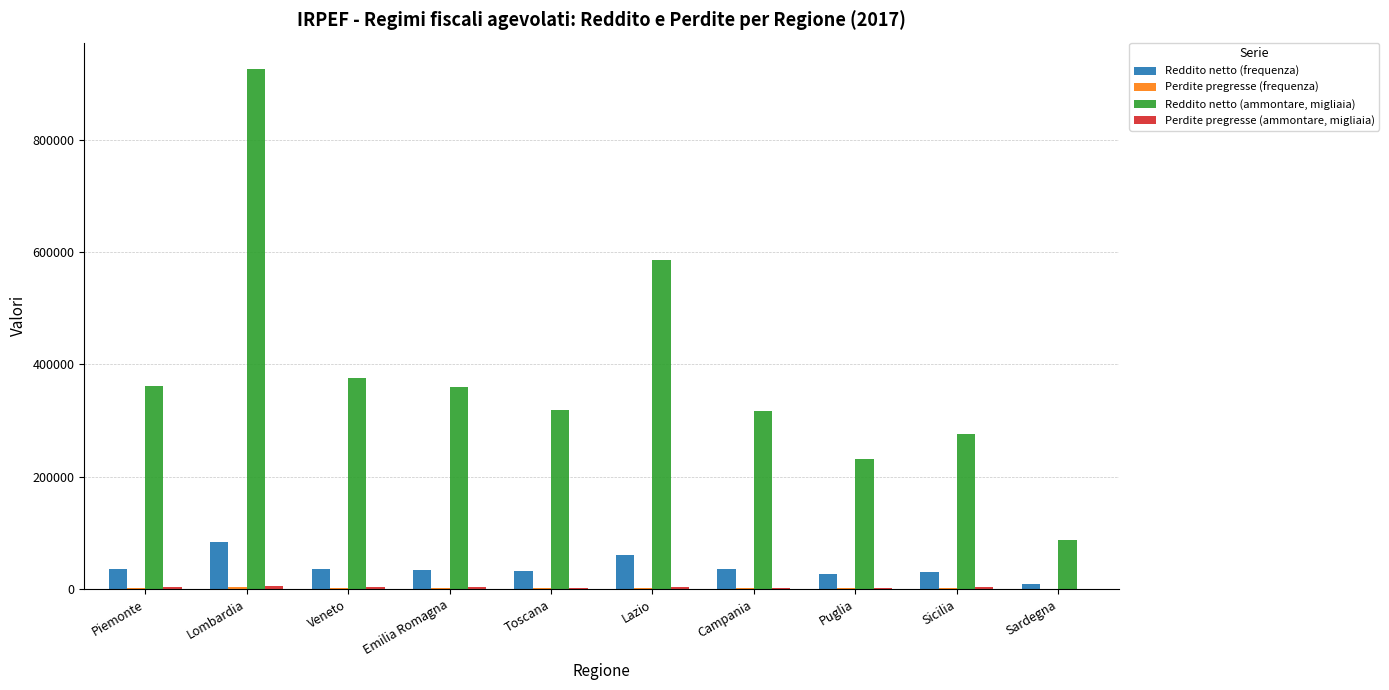

Between Emilia Romagna and Sardegna, which series saw the biggest shift?

Reddito netto (ammontare, migliaia)